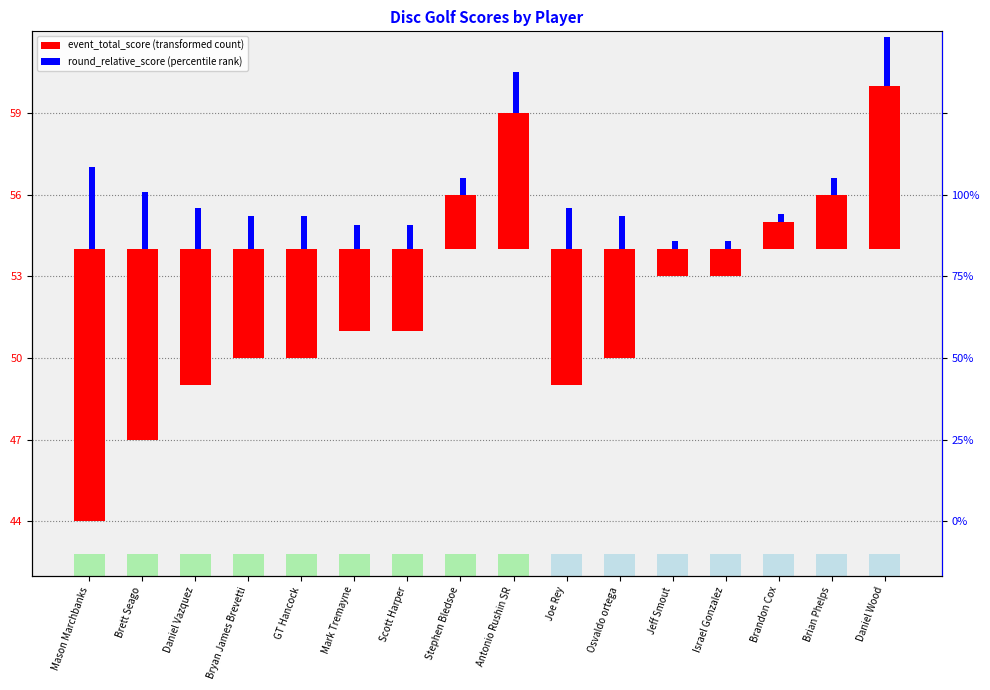

How many bars are there in total?

32